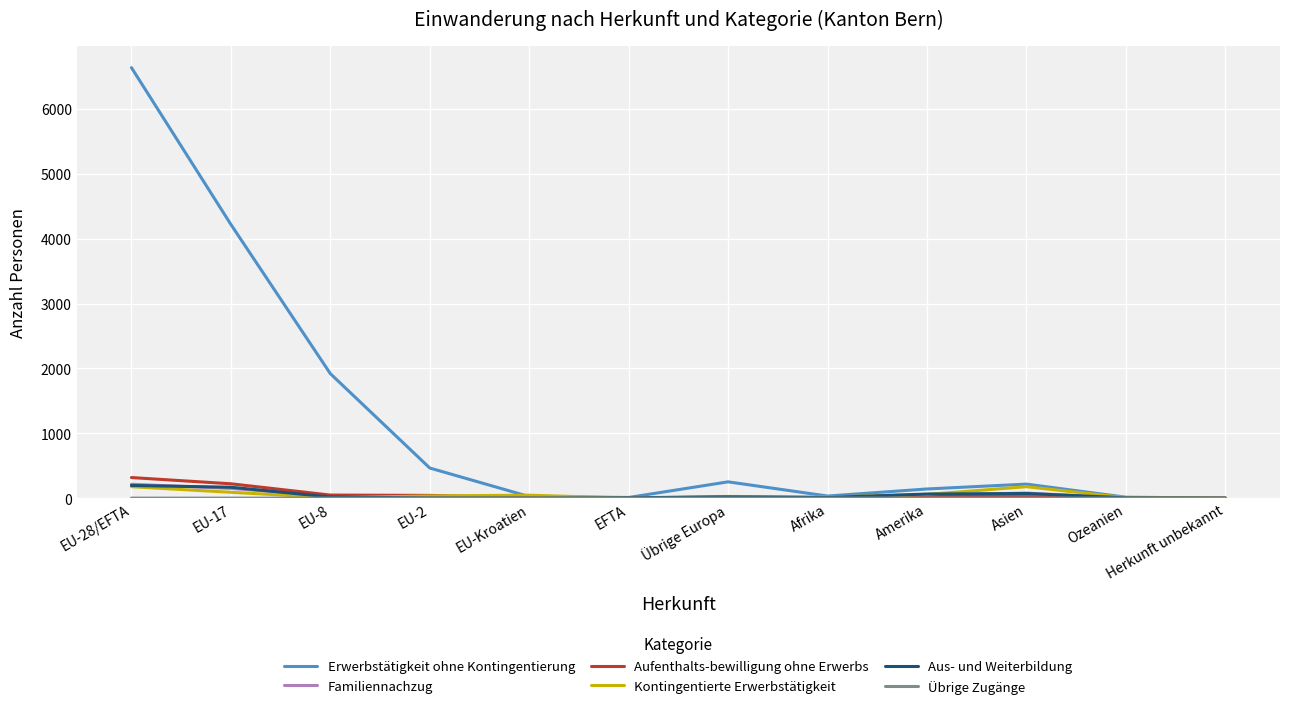

In Kontingentierte Erwerbstätigkeit, how many points are higher than both neighbors (excluding endpoints)?

3